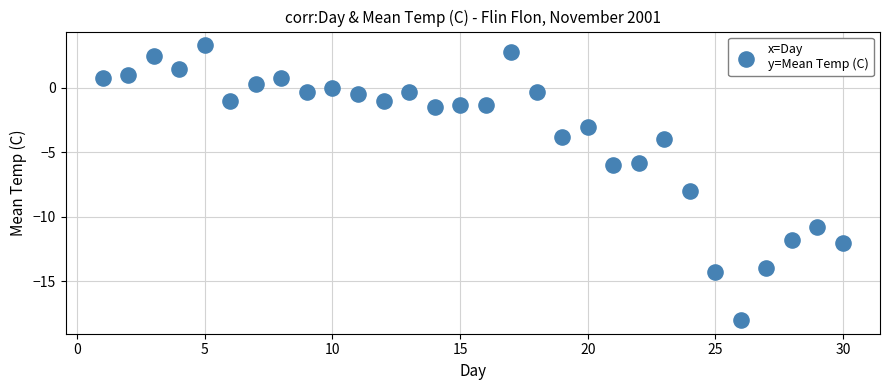

What is the range of Y values (max minus min)?

21.3